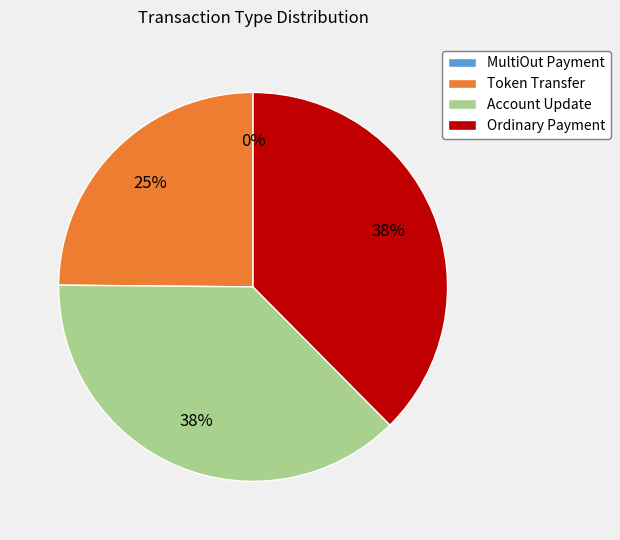

To the nearest percent, what portion does Ordinary Payment represent?

38%